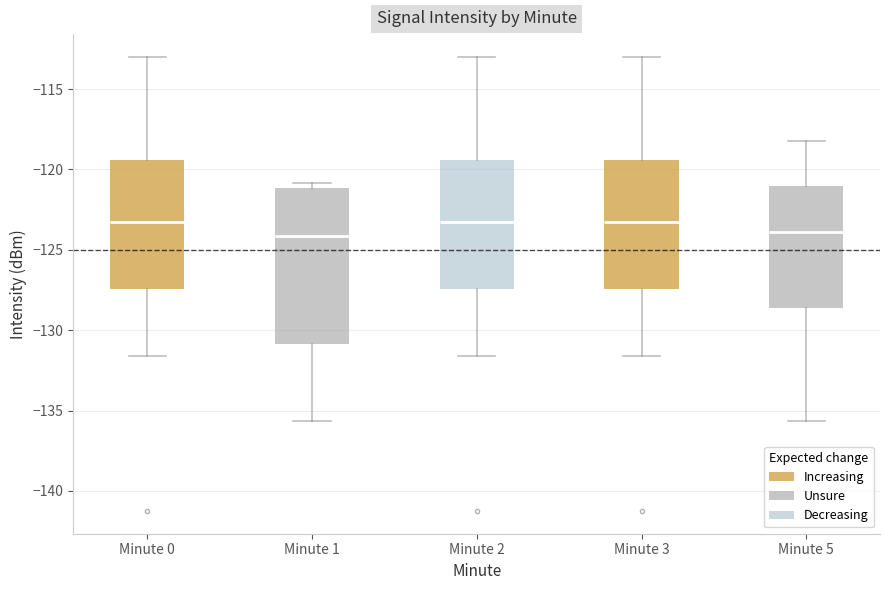

Reading left to right, read every box against the y-axis: the position of its median line, the range the box covers, and the ends of its whiskers. The values are not printed on the chart, so give them approximately, as read against the axis.

Minute 0: median -123.5, box -127.5 to -119.5, whiskers -131.5 to -113.0
Minute 1: median -124.0, box -131.0 to -121.0, whiskers -135.5 to -121.0 (just above the box's upper edge)
Minute 2: median -123.5, box -127.5 to -119.5, whiskers -131.5 to -113.0
Minute 3: median -123.5, box -127.5 to -119.5, whiskers -131.5 to -113.0
Minute 5: median -124.0, box -128.5 to -121.0, whiskers -135.5 to -118.5